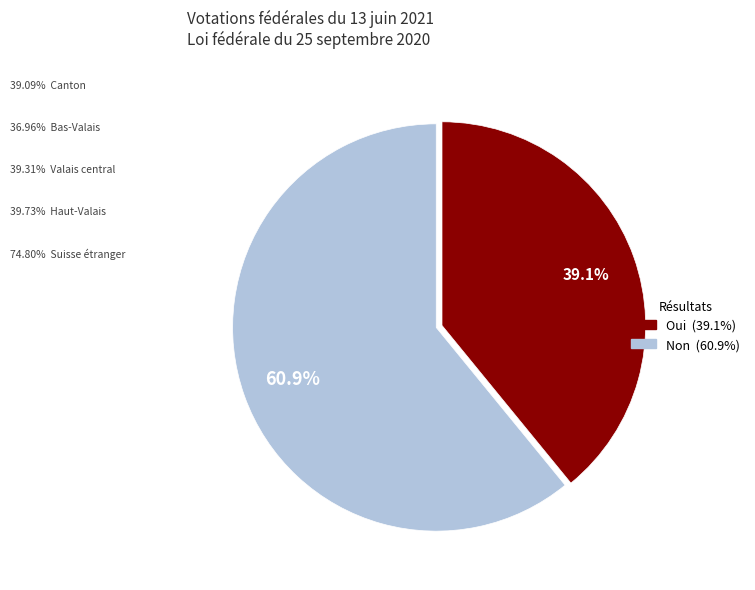

What percentage is NOT represented by Oui?

60.9%